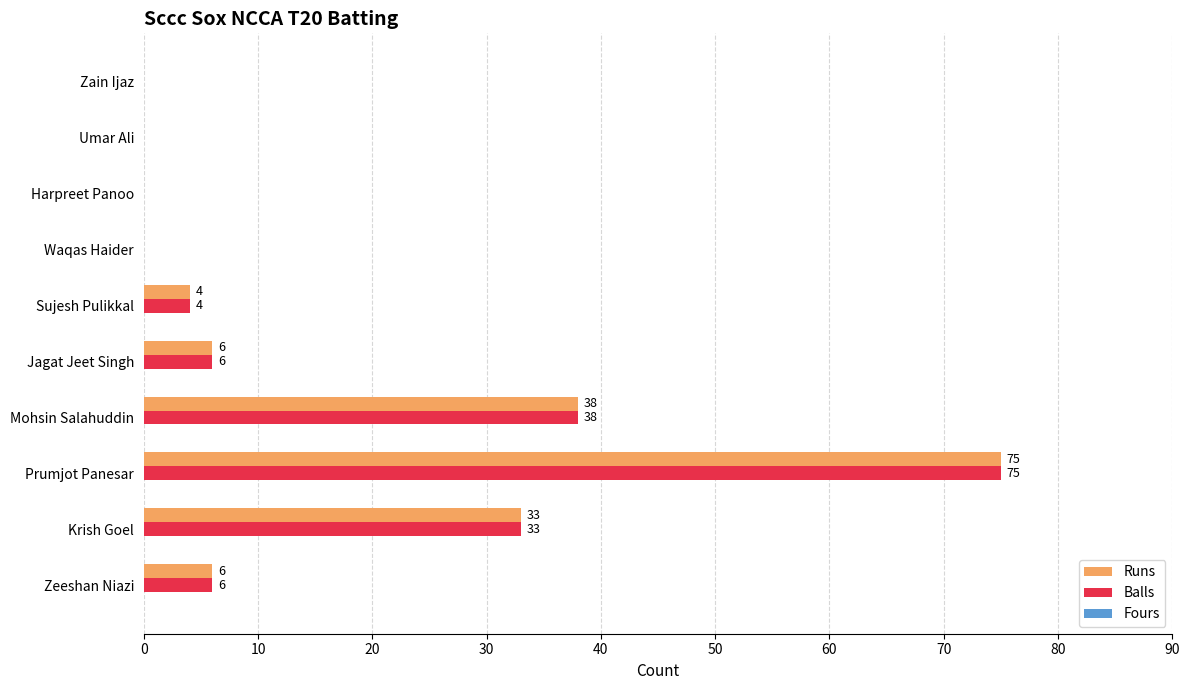

What is the total value across all series at Krish Goel?

66